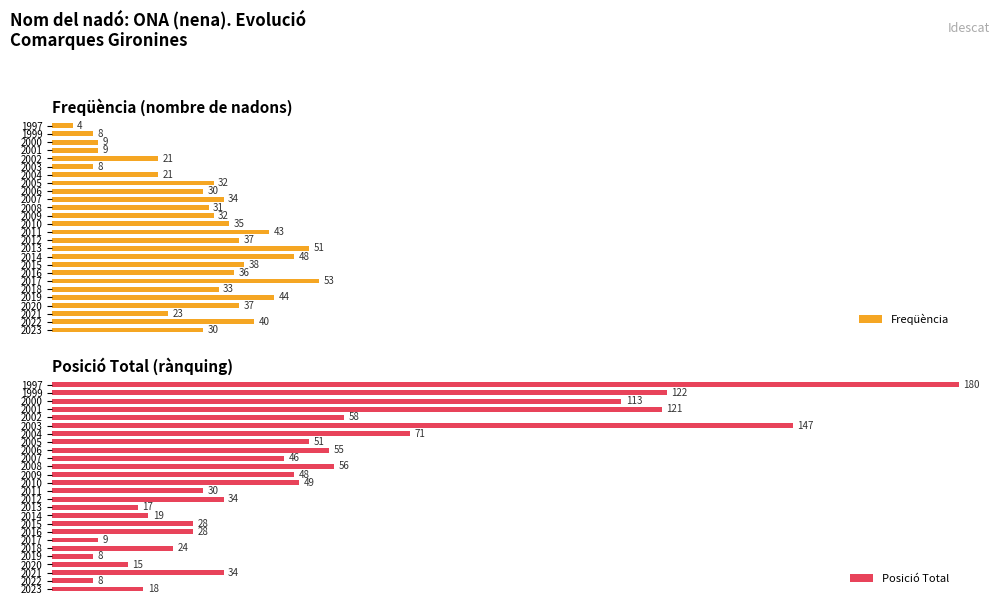

Which series changed the most between 2010 and 2001?

Posició Total